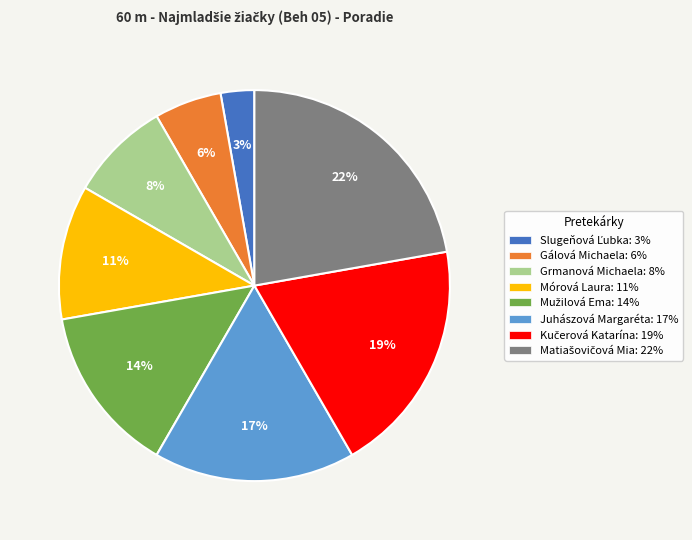

How many segments does this pie chart have?

8